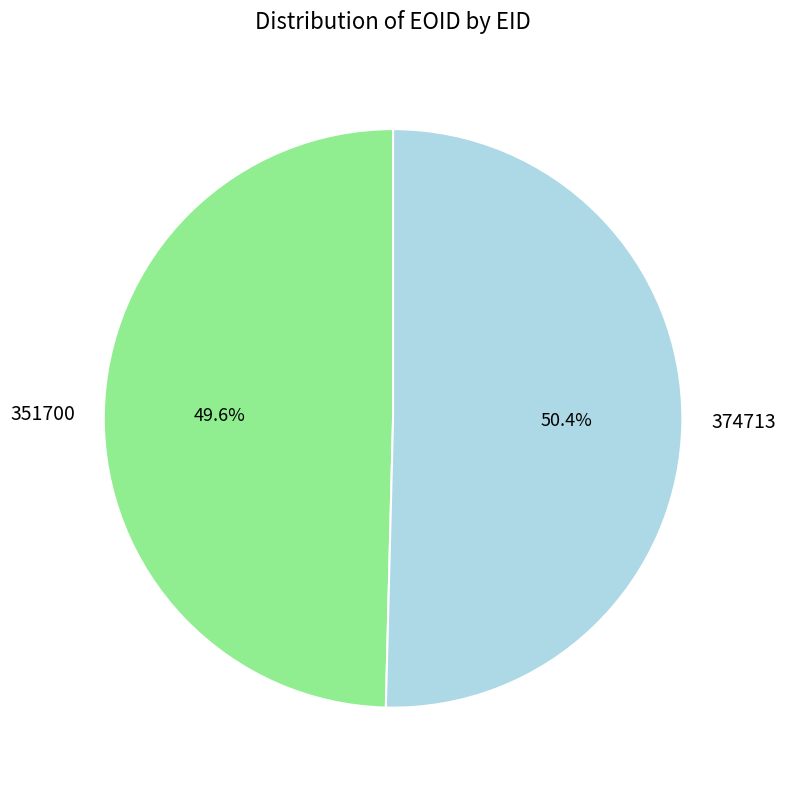

Combined, do 374713 and 351700 account for over 50%?

Yes